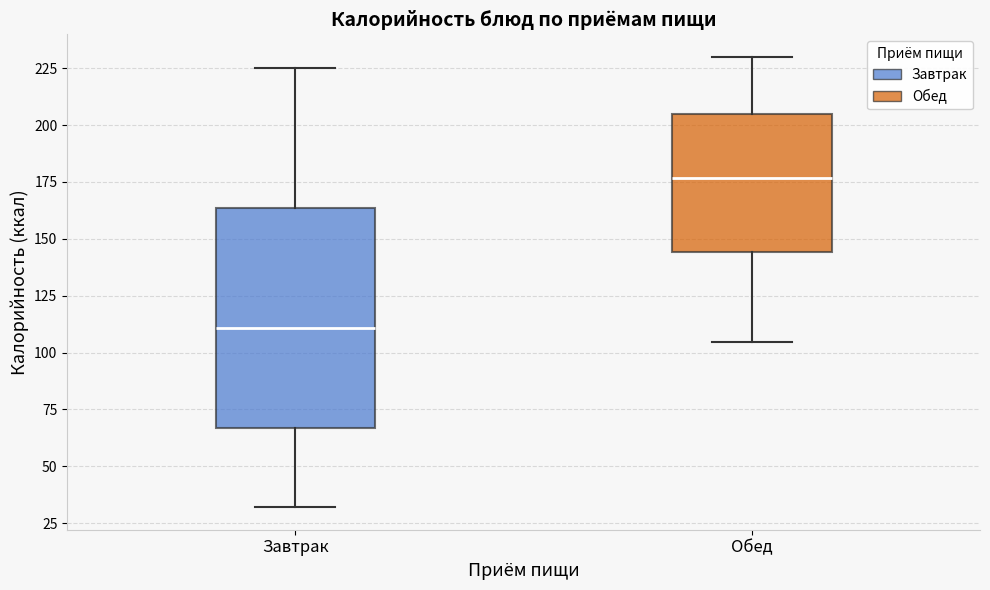

Reading left to right, transcribe this box plot: for each box, give where its median line is, the range the box spans, and where its two whiskers end, as read against the y-axis. The values are not printed on the chart, so give them approximately, as read against the axis.

Завтрак: median 110, box 65 to 165, whiskers 30 to 225
Обед: median 175, box 145 to 205, whiskers 105 to 230